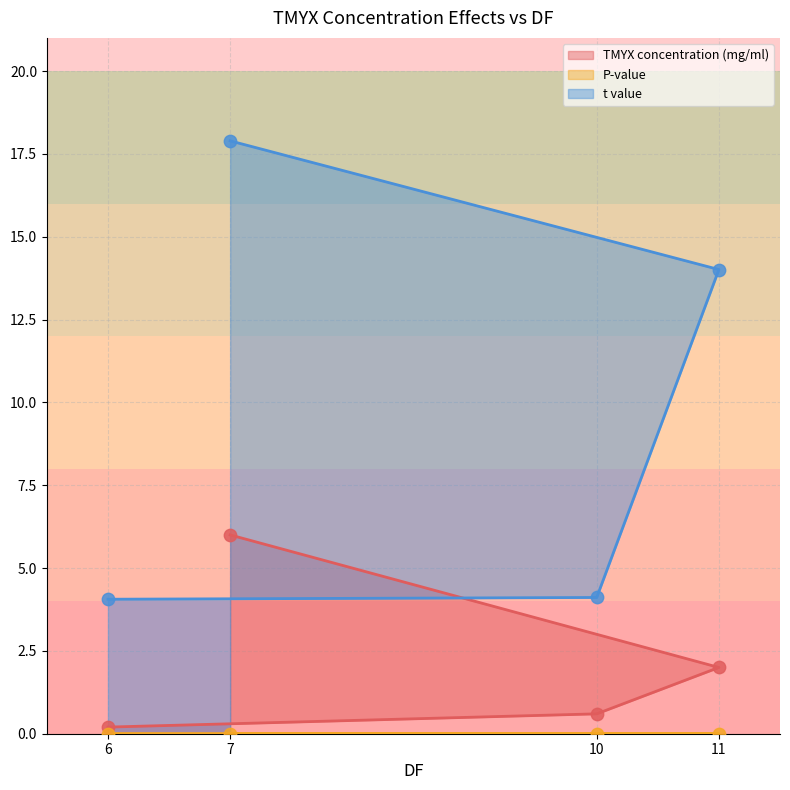

Which series reaches the maximum Y coordinate?

t value